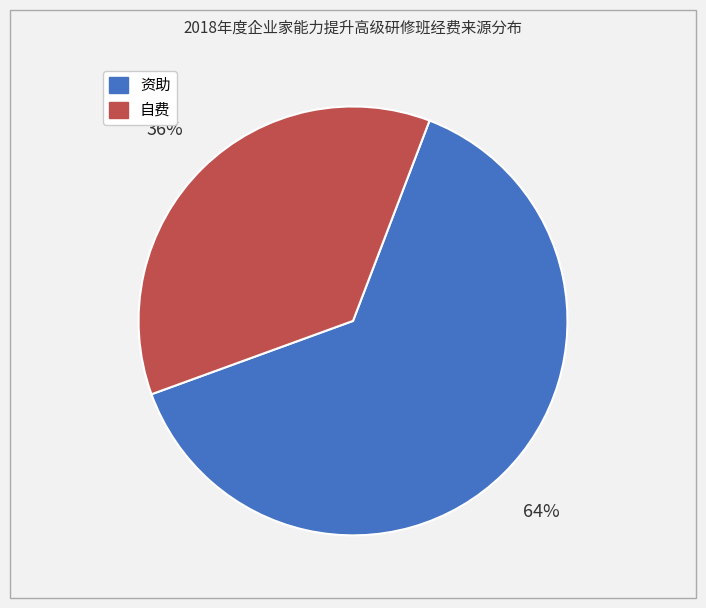

What percentage is the 资助 slice, to the nearest percent?

64%